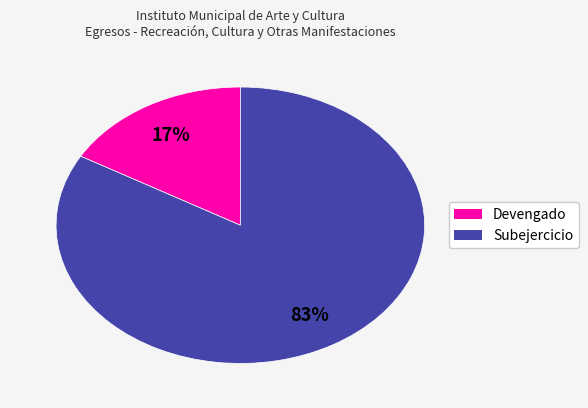

What percentage is the Devengado slice, to the nearest percent?

17%